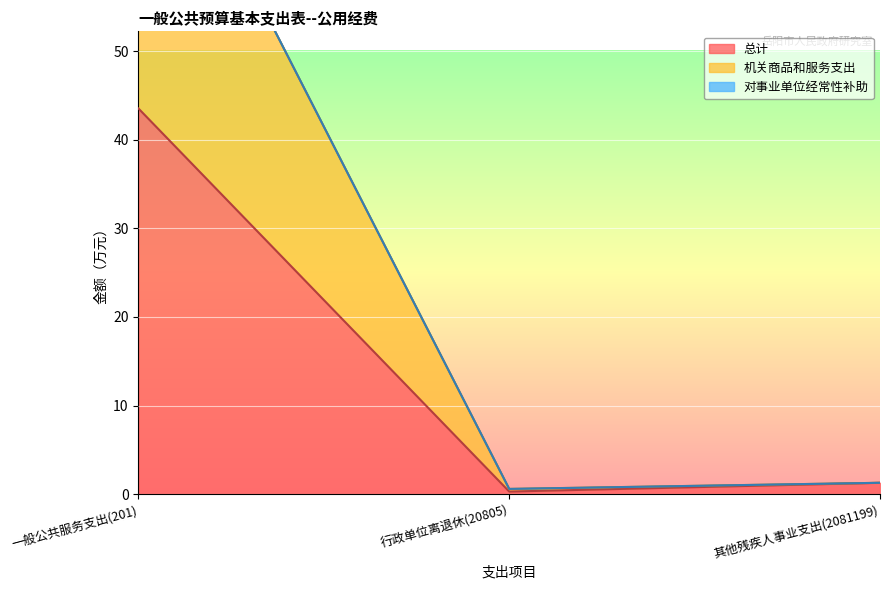

Where does the 总计 series first go above 1?

一般公共服务支出(201)